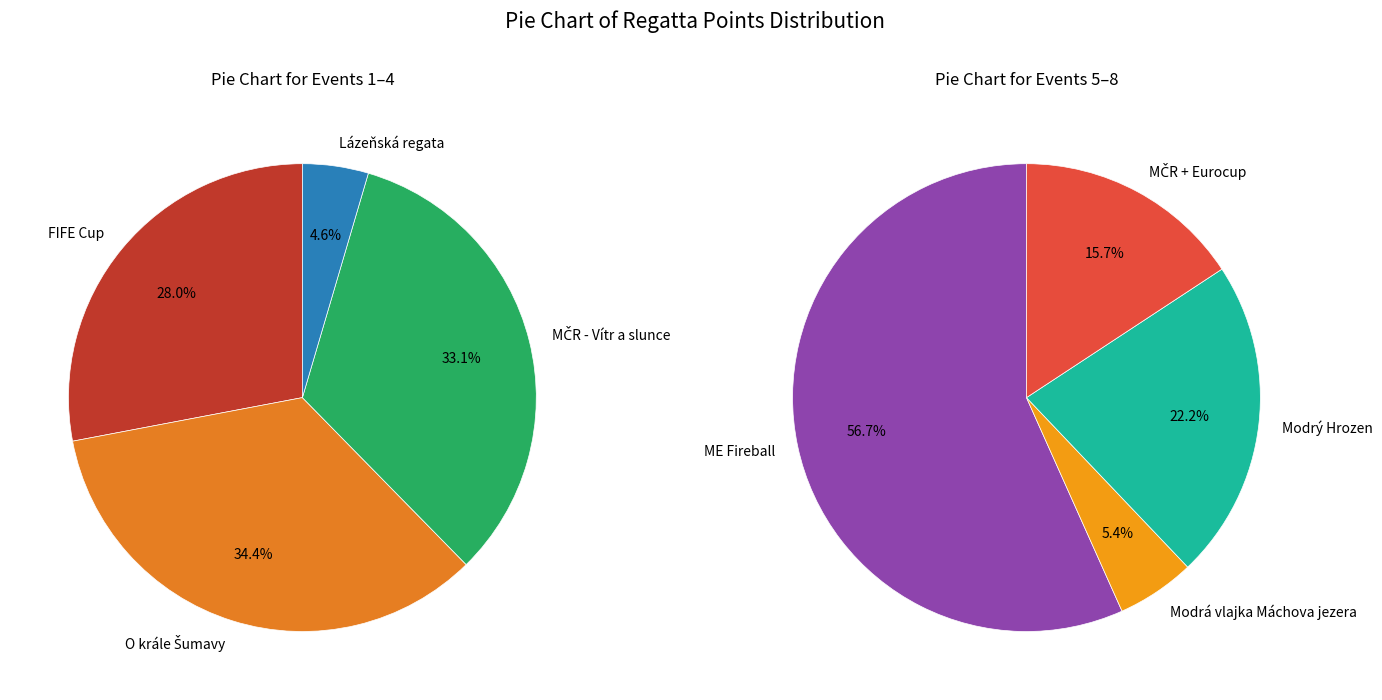

The FIFE Cup slice represents 4% of the pie. True or false?

False